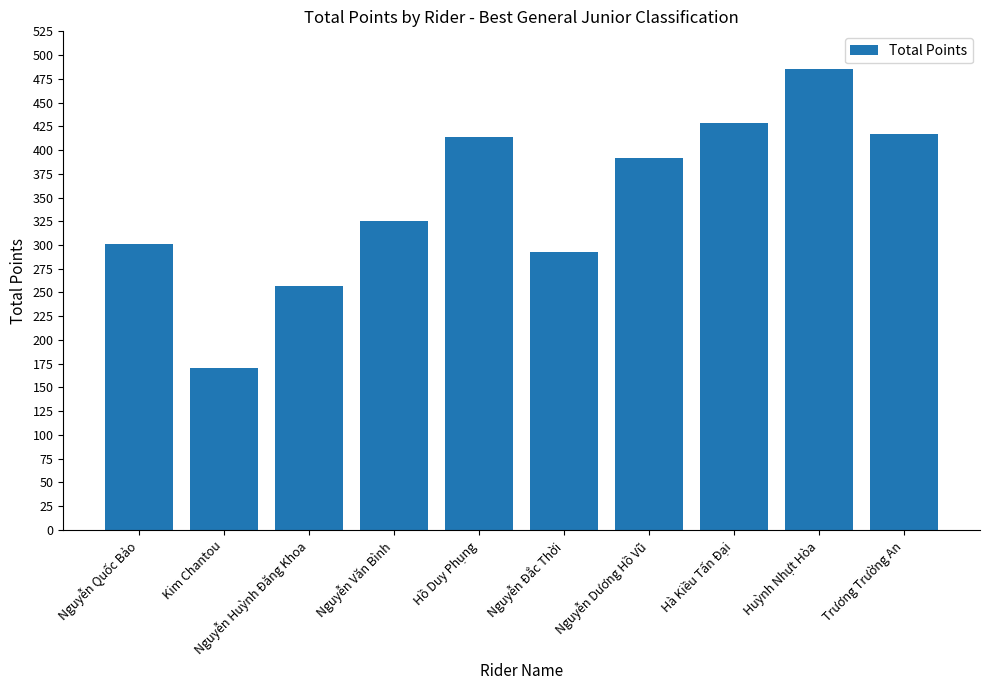

Where does the data first go above 392?

Hồ Duy Phụng